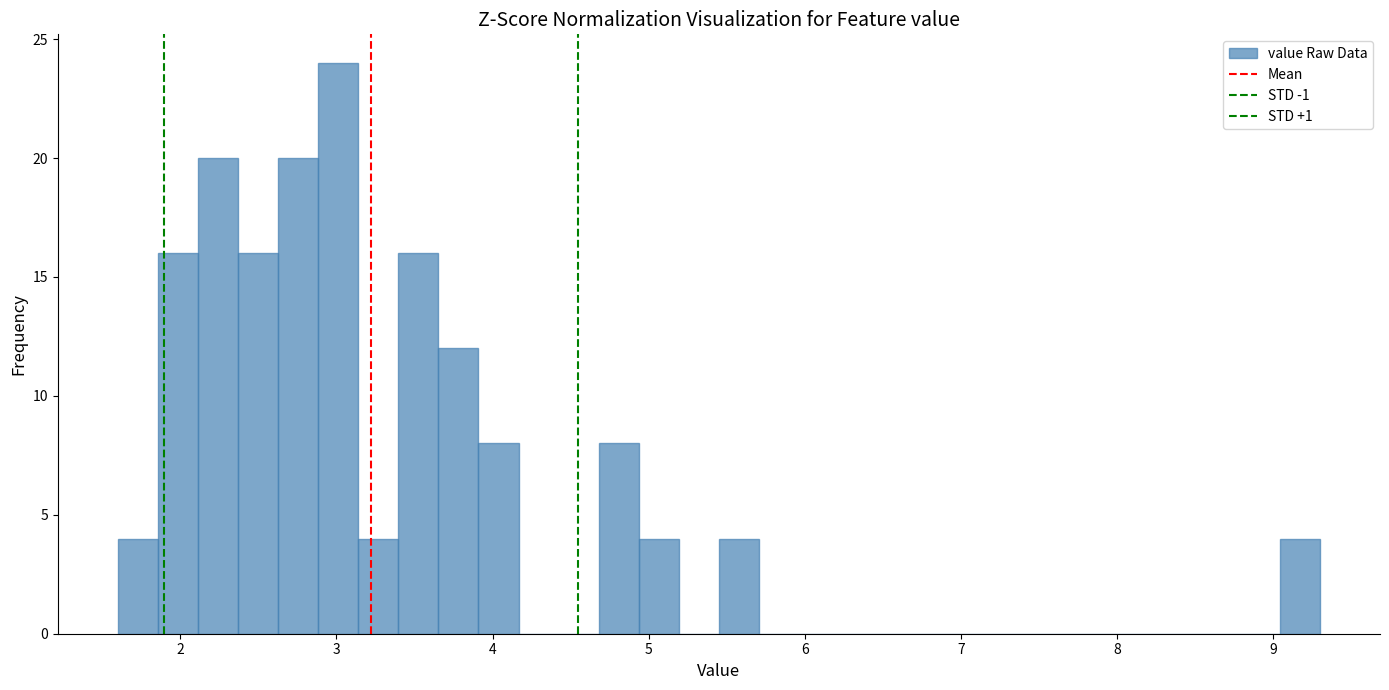

Around what value on the x-axis is the tallest bar? Give the approximate position of its centre, as read against the axis.

3.0